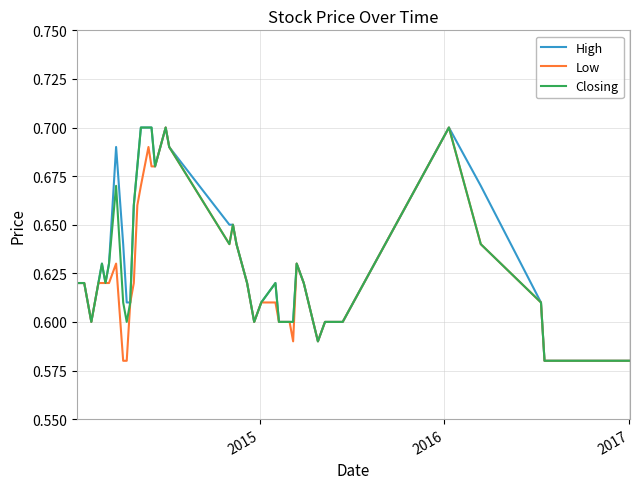

How many lines are shown in the chart?

3